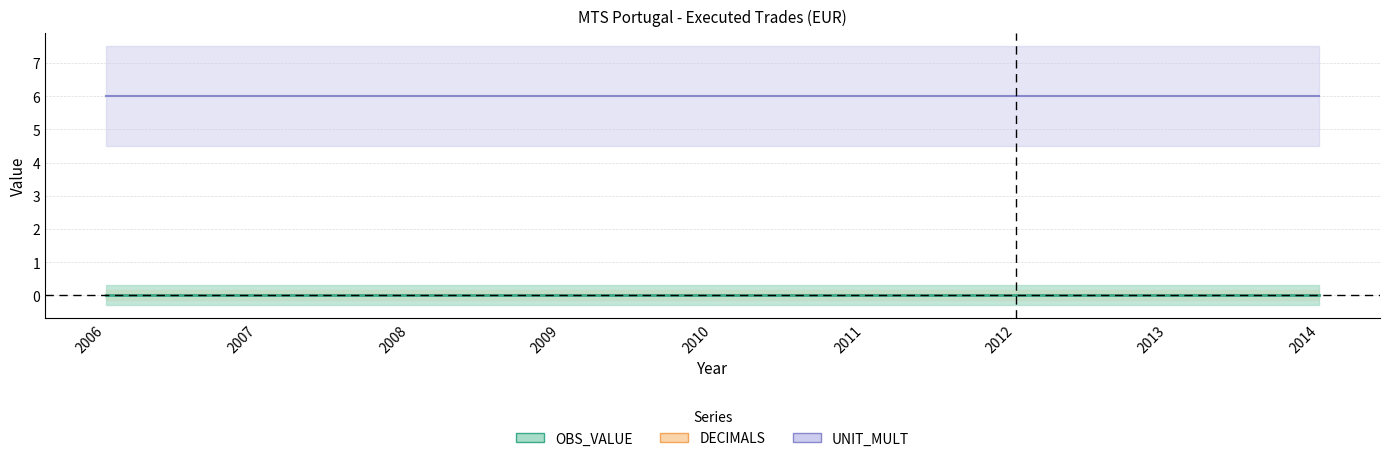

Does the chart have visible grid lines?

Yes